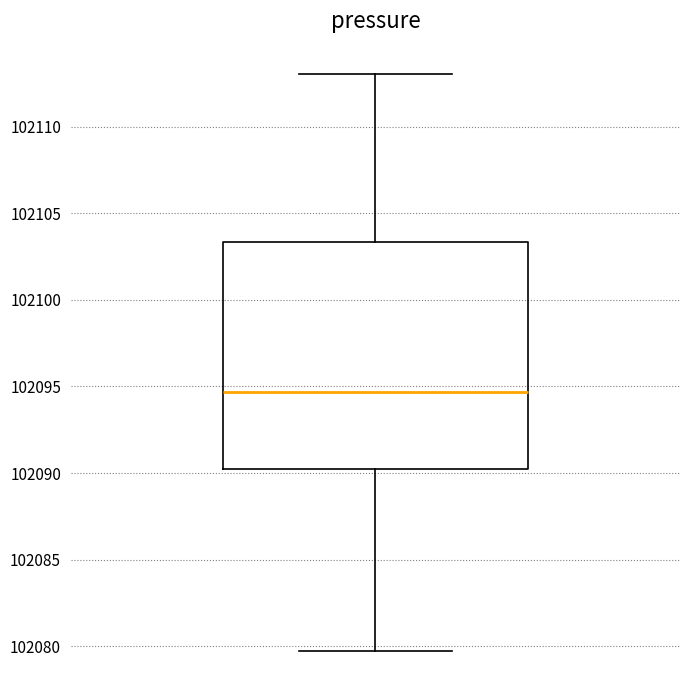

Where does the upper whisker of the box end on the y-axis? The values are not printed on the chart, so give them approximately, as read against the axis.

102113.0